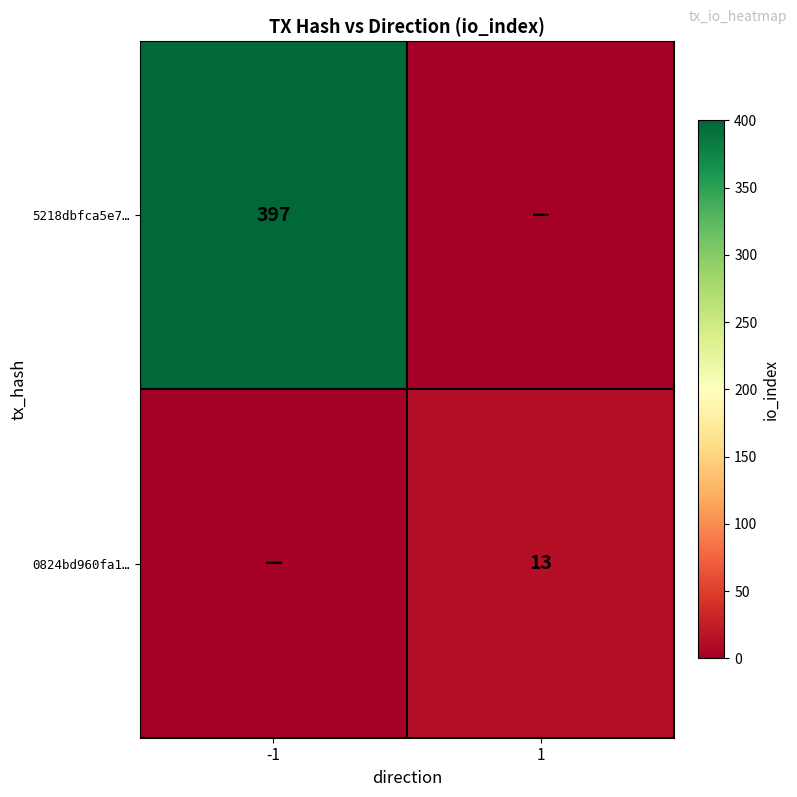

Is it true that 0824bd960fa1… equals 5 at 1?

False